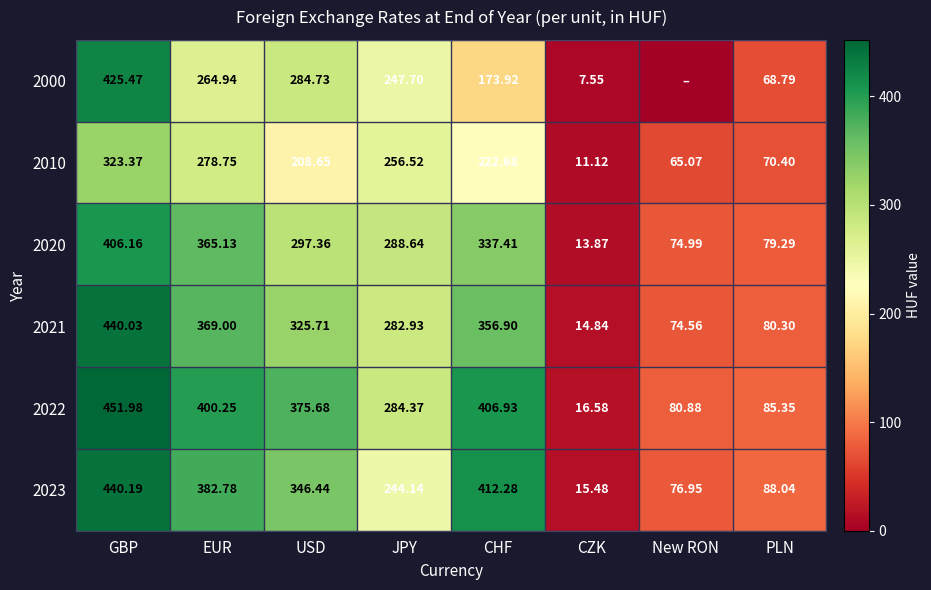

The 2022 series shows 375.7 at USD. True or false?

True